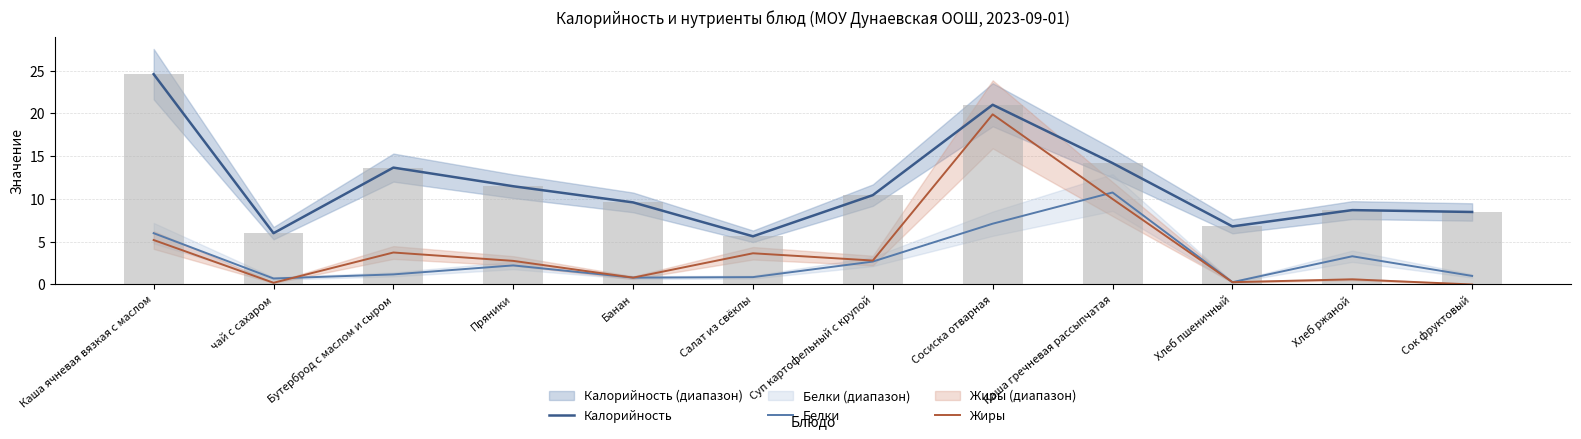

Reading left to right, what are all the values shown in this chart?

Калорийность: Каша ячневая вязкая с маслом=24.6	чай с сахаром=6.0	Бутерброд с маслом и сыром=13.7	Пряники=11.5	Банан=9.6	Салат из свёклы=5.6	Суп картофельный с крупой=10.4	Сосиска отварная=21.0	Каша гречневая рассыпчатая=14.2	Хлеб пшеничный=6.8	Хлеб ржаной=8.7	Сок фруктовый=8.5
Белки: Каша ячневая вязкая с маслом=6.0	чай с сахаром=0.7	Бутерброд с маслом и сыром=1.2	Пряники=2.2	Банан=0.8	Салат из свёклы=0.9	Суп картофельный с крупой=2.7	Сосиска отварная=7.1	Каша гречневая рассыпчатая=10.8	Хлеб пшеничный=0.3	Хлеб ржаной=3.3	Сок фруктовый=1.0
Жиры: Каша ячневая вязкая с маслом=5.2	чай с сахаром=0.2	Бутерброд с маслом и сыром=3.7	Пряники=2.8	Банан=0.8	Салат из свёклы=3.6	Суп картофельный с крупой=2.8	Сосиска отварная=19.9	Каша гречневая рассыпчатая=10.0	Хлеб пшеничный=0.3	Хлеб ржаной=0.6	Сок фруктовый=0.0